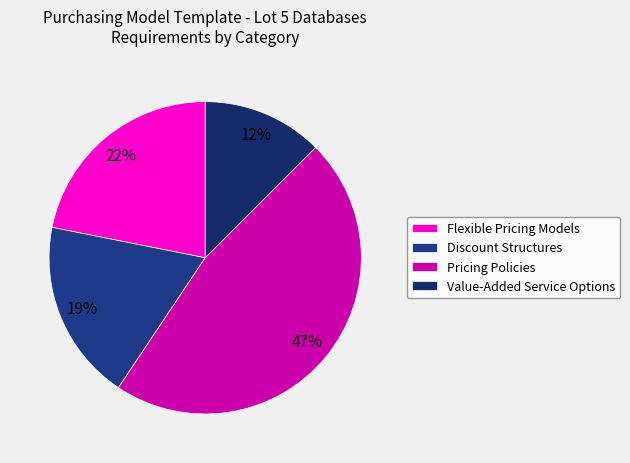

Count the number of slices in the pie.

4